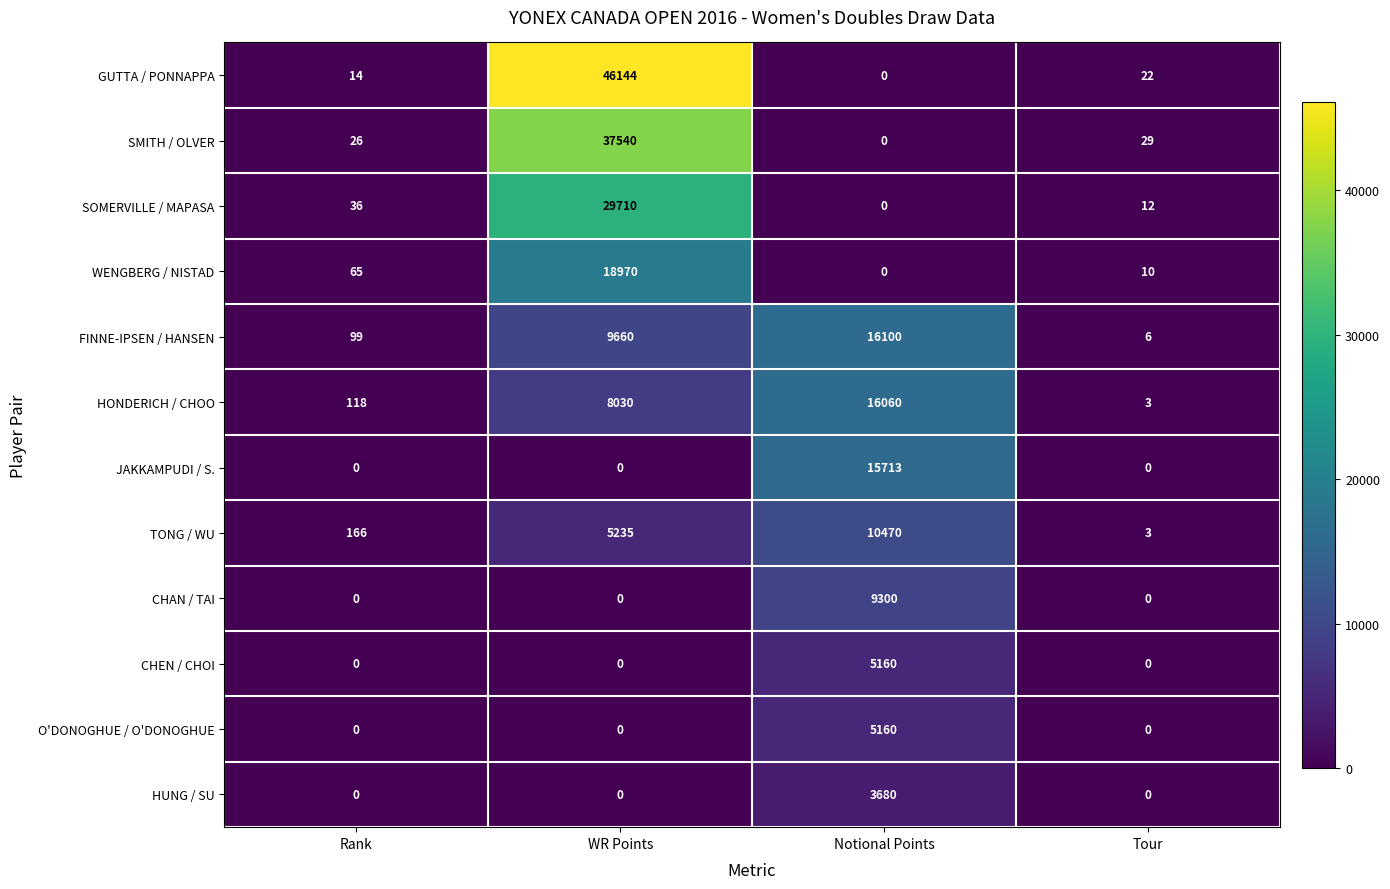

The FINNE-IPSEN / HANSEN series shows 16100 at Notional Points. True or false?

True